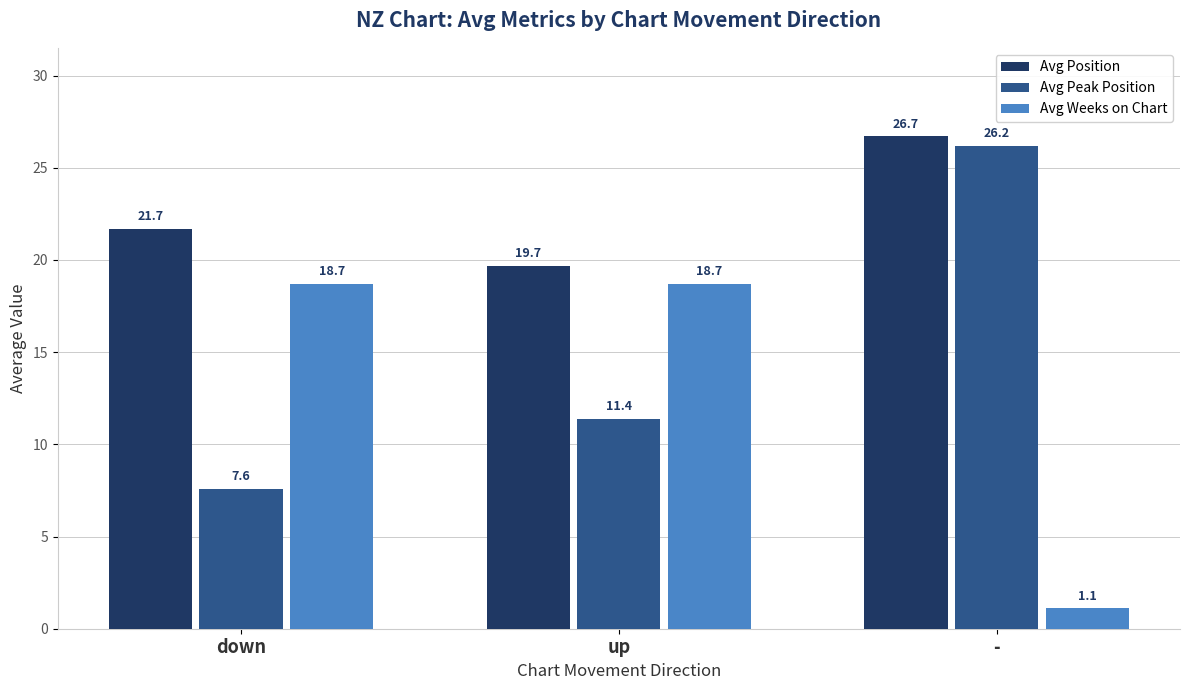

What are all the series names shown in the legend?

Avg Position, Avg Peak Position, Avg Weeks on Chart